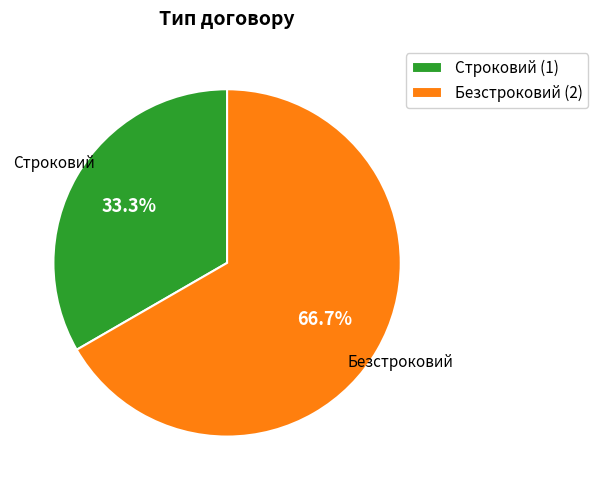

To the nearest percent, what percentage of the pie is Безстроковий?

67%